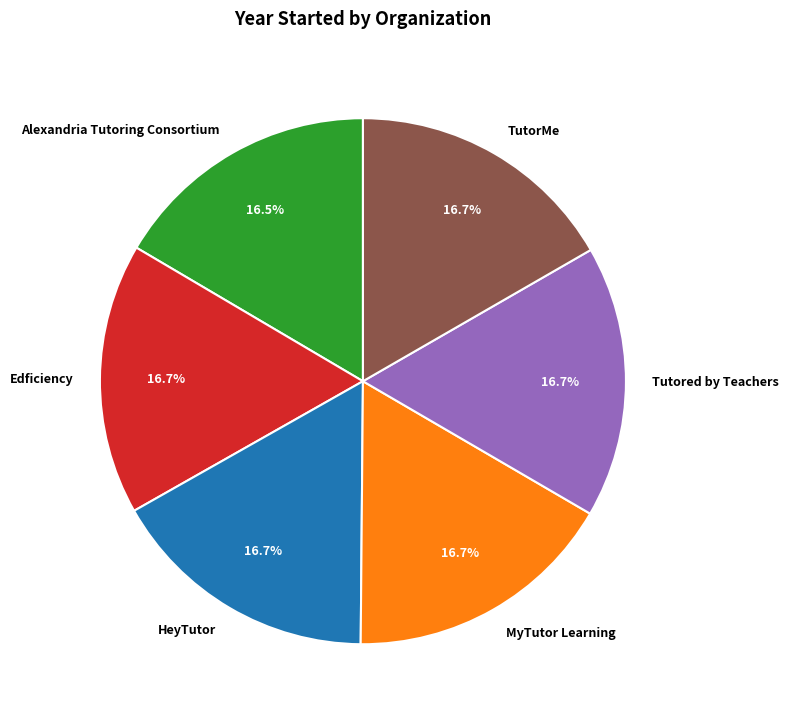

How many slices are in this pie chart?

6